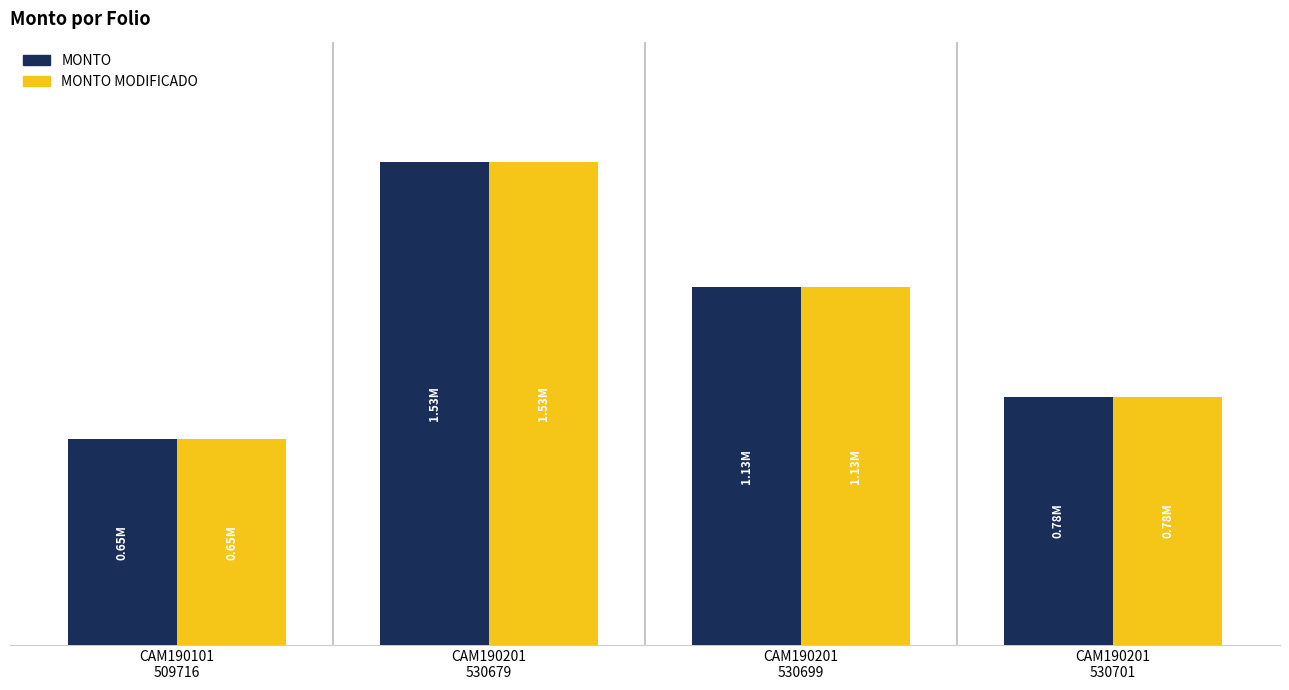

What are all the series names shown in the legend?

MONTO, MONTO MODIFICADO